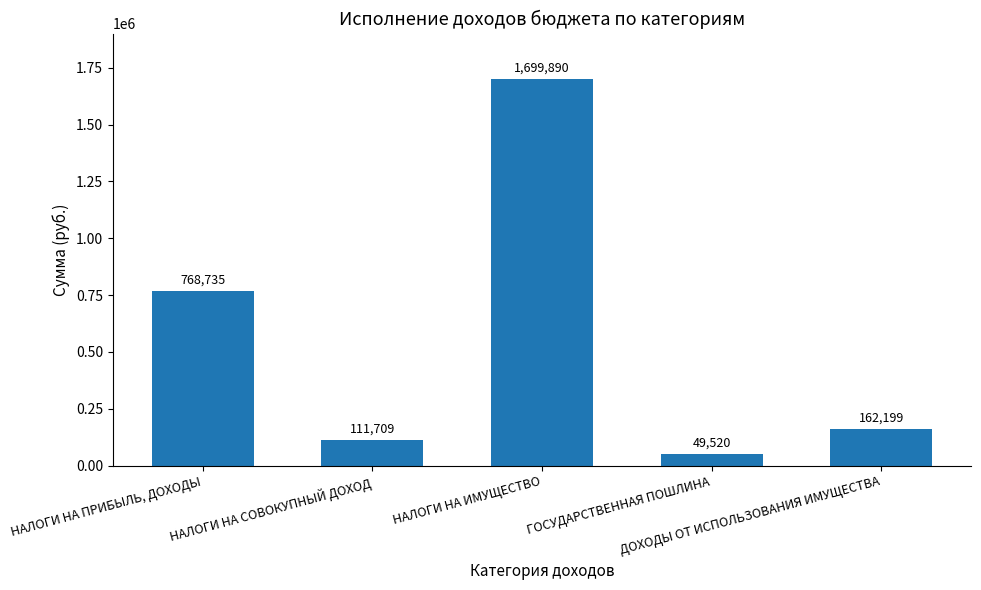

Approximately how many times larger is the value at ГОСУДАРСТВЕННАЯ ПОШЛИНА compared to НАЛОГИ НА СОВОКУПНЫЙ ДОХОД?

0.4